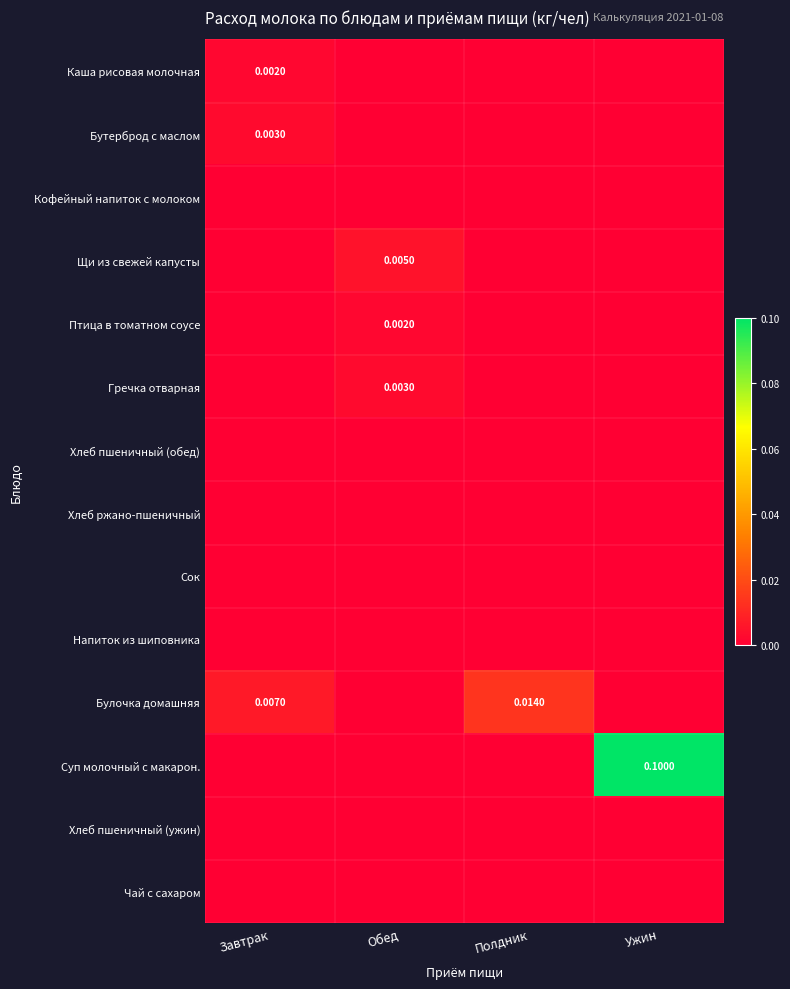

Rank the series by their maximum value, from lowest to highest.

Кофейный напиток с молоком, Хлеб пшеничный (обед), Хлеб ржано-пшеничный, Сок, Напиток из шиповника, Хлеб пшеничный (ужин), Чай с сахаром, Каша рисовая молочная, Птица в томатном соусе, Бутерброд с маслом, Гречка отварная, Щи из свежей капусты, Булочка домашняя, Суп молочный с макарон.